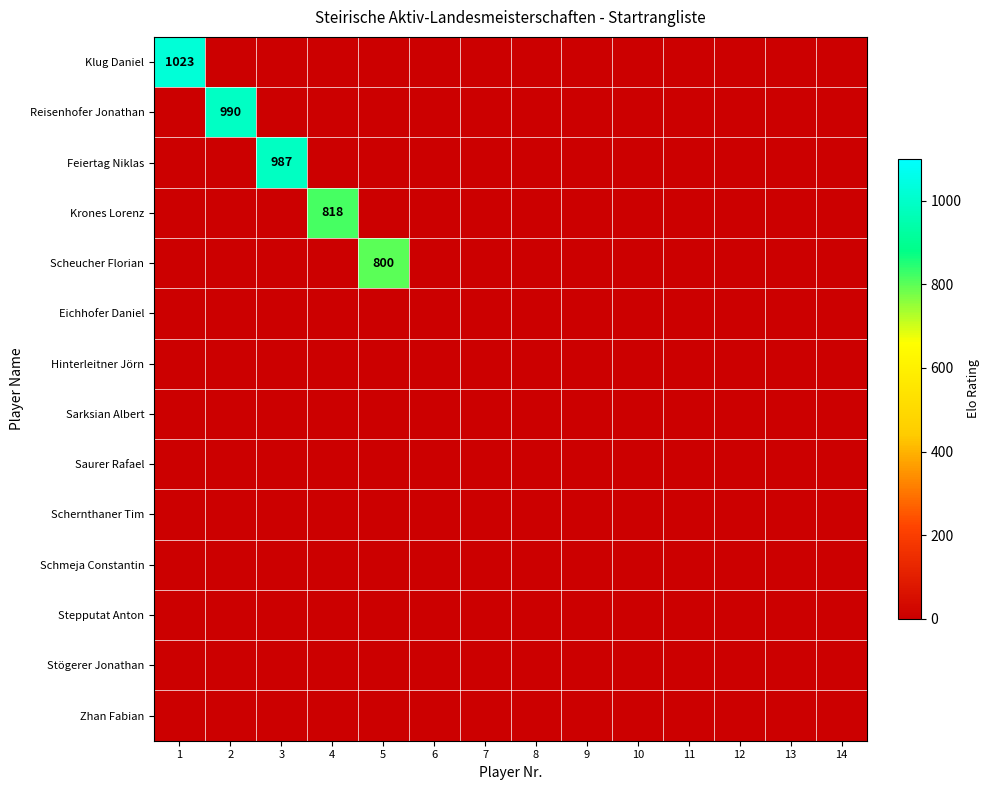

The value of Klug Daniel at 1 is 1434. True or false?

False